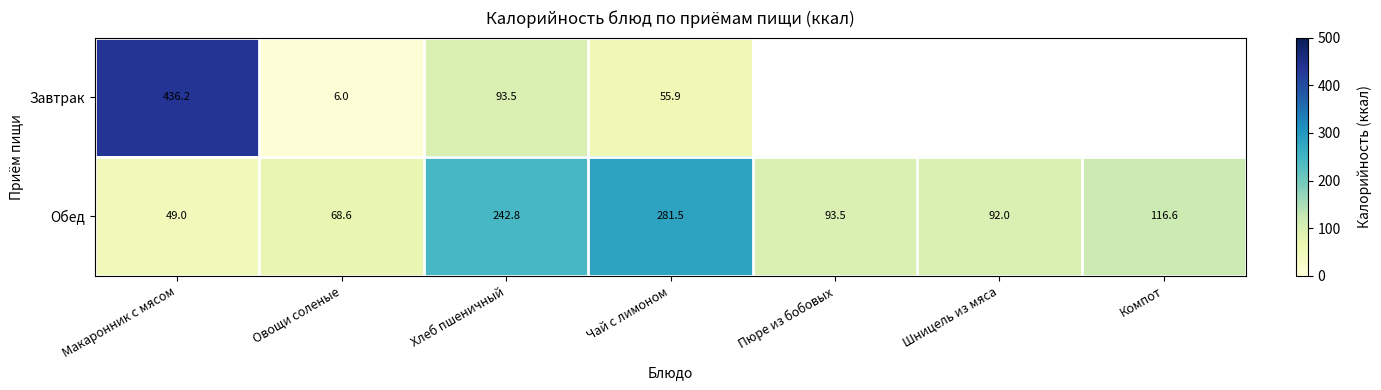

At which label does Обед reach its peak?

Чай с лимоном